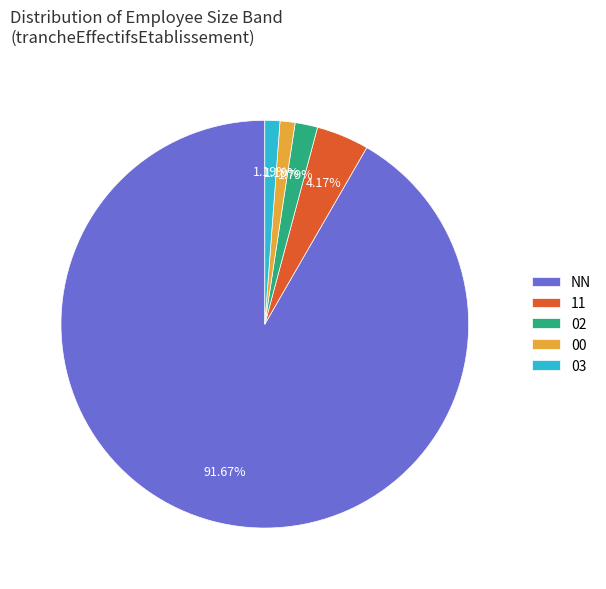

Do 03 and NN together represent more than half of the pie?

Yes